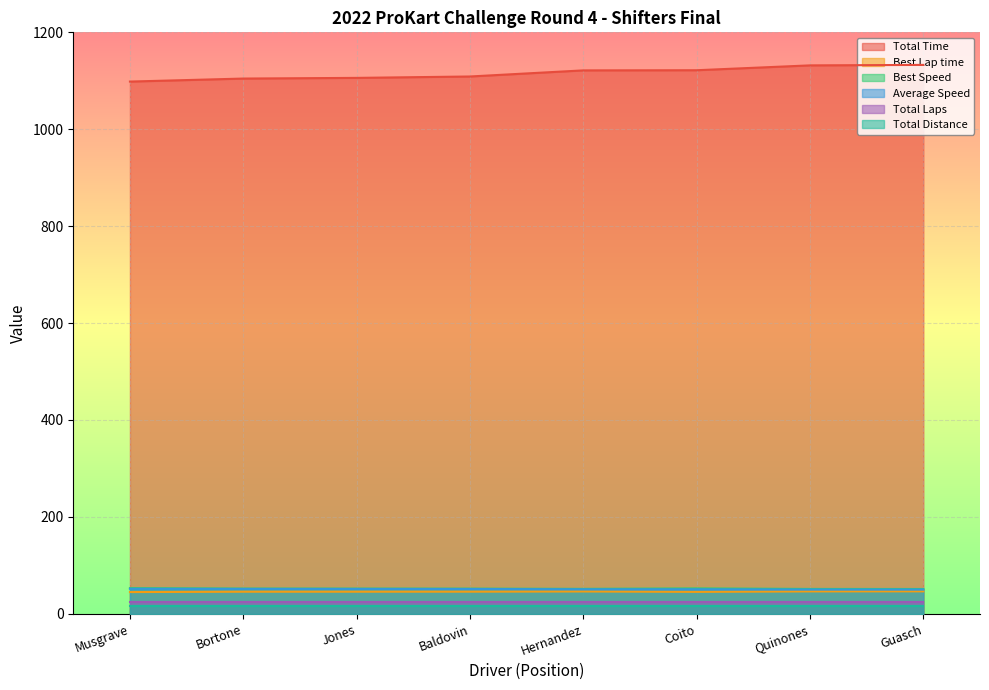

The Total Laps series shows 24.0 at Jones. True or false?

True